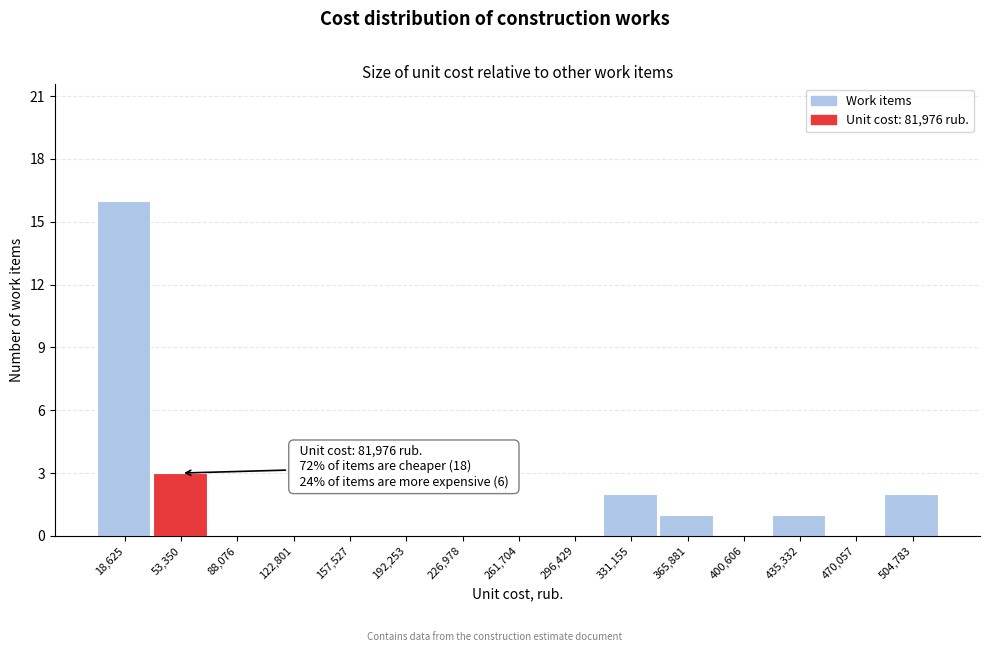

Reading right to left, transcribe all the data shown in this chart.

504,783=2	470,057=0	435,332=1	400,606=0	365,881=1	331,155=2	296,429=0	261,704=0	226,978=0	192,253=0	157,527=0	122,801=0	88,076=0	53,350=3	18,625=16